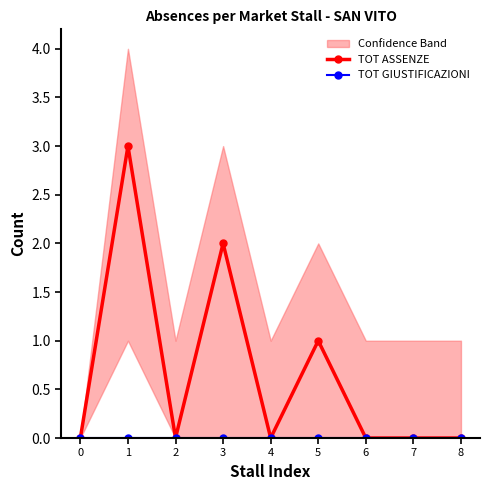

True or false: TOT GIUSTIFICAZIONI and TOT ASSENZE intersect in this chart.

False